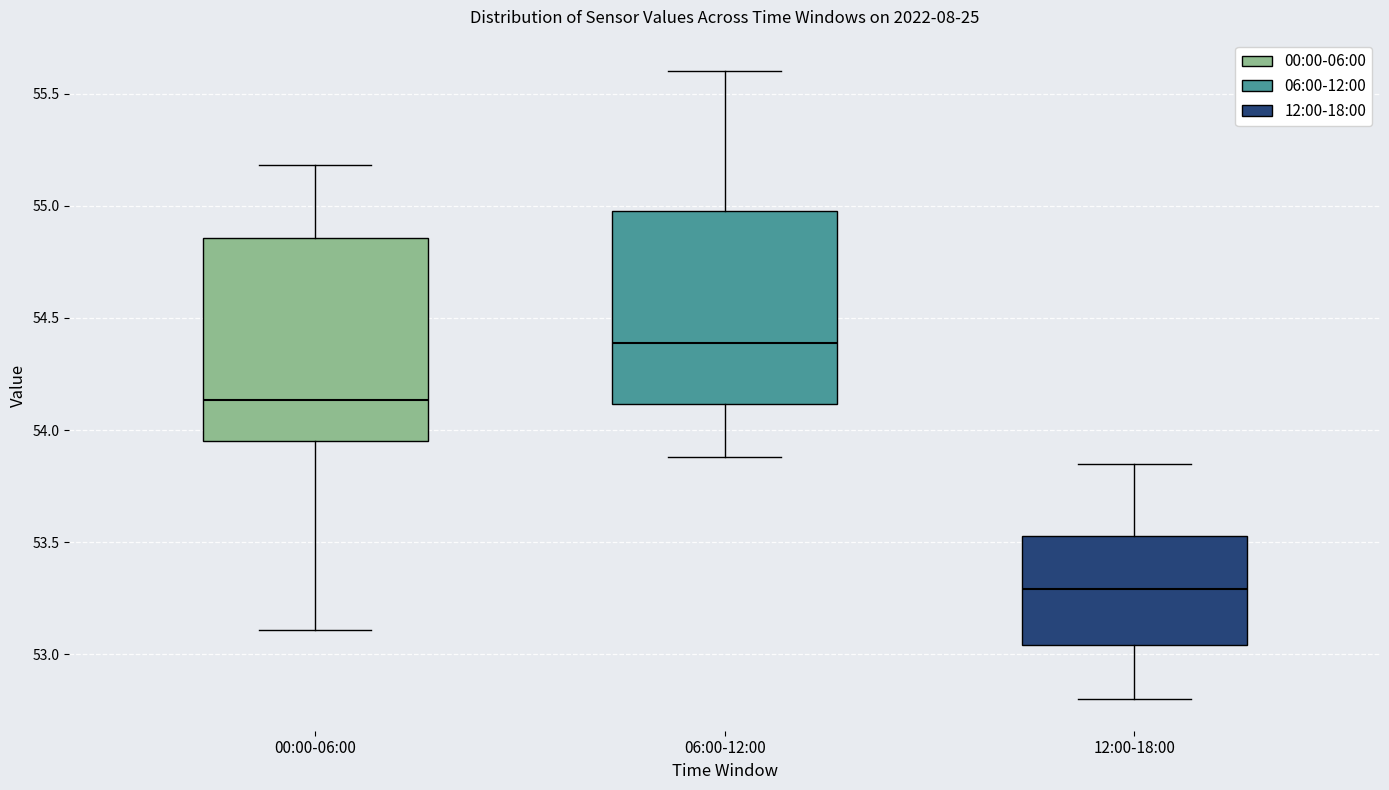

Where does the median line of the box for 06:00-12:00 sit on the y-axis? The values are not printed on the chart, so give them approximately, as read against the axis.

54.40